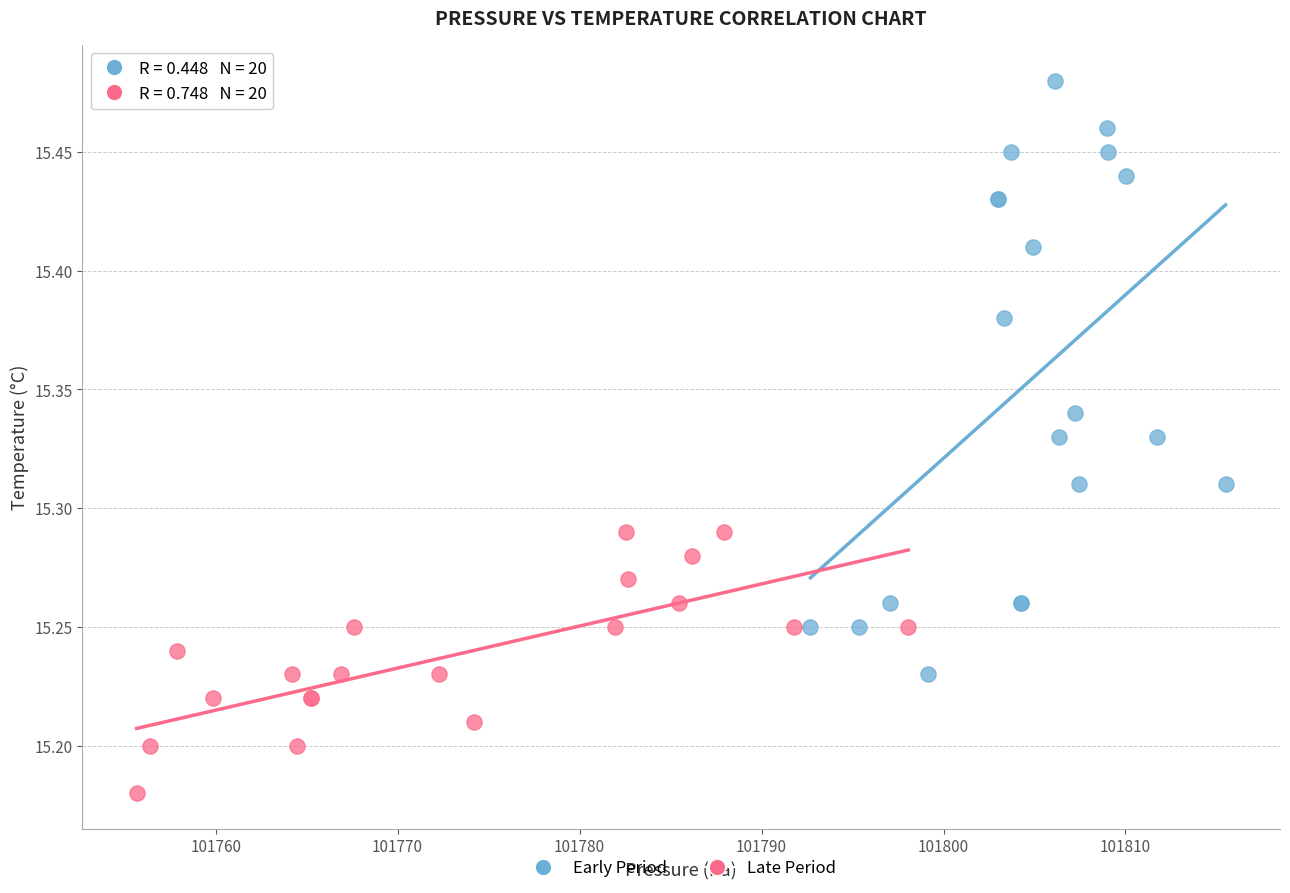

Which series has the largest Y range (max minus min)?

Early Period